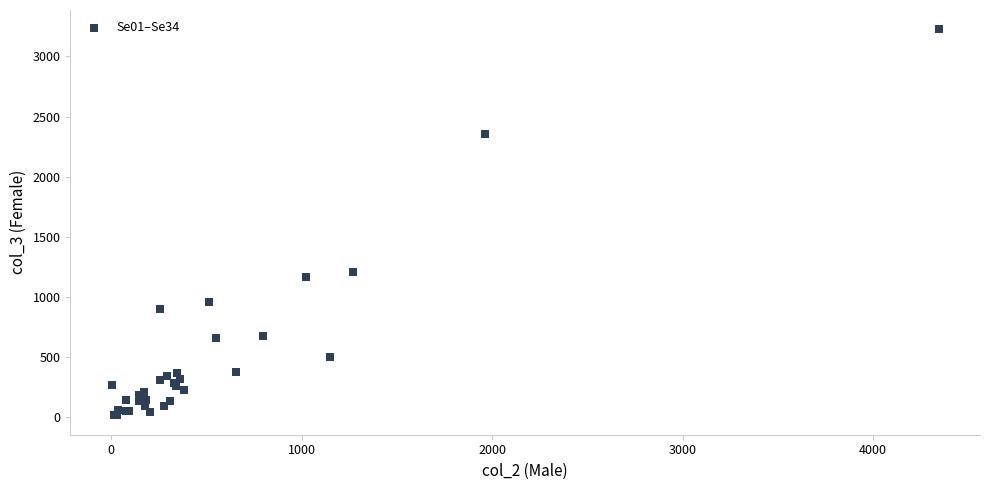

What Y value in the scatter plot is closest to 1620?

1209